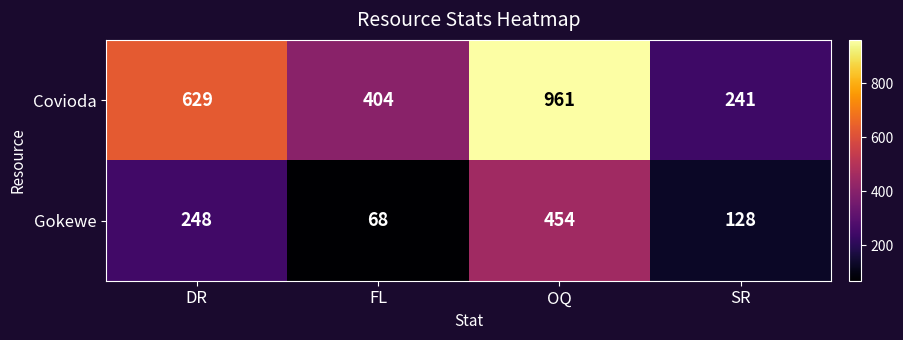

Reading left to right, what are all the values shown in this chart?

Covioda: DR=629	FL=404	OQ=961	SR=241
Gokewe: DR=248	FL=68	OQ=454	SR=128